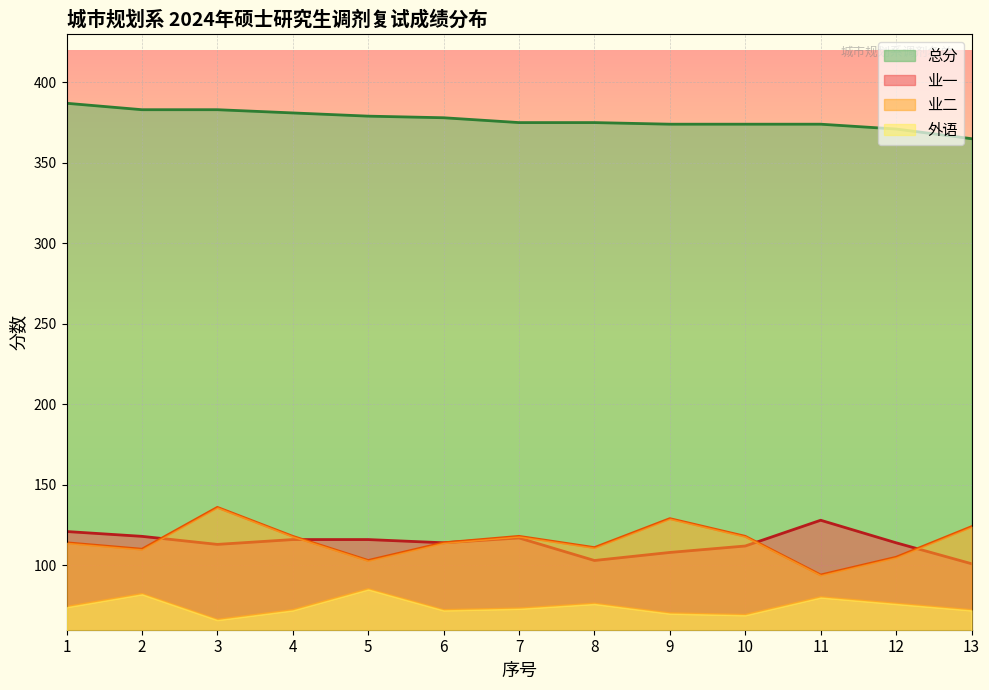

The value of 业一 at 3 is 51. True or false?

False